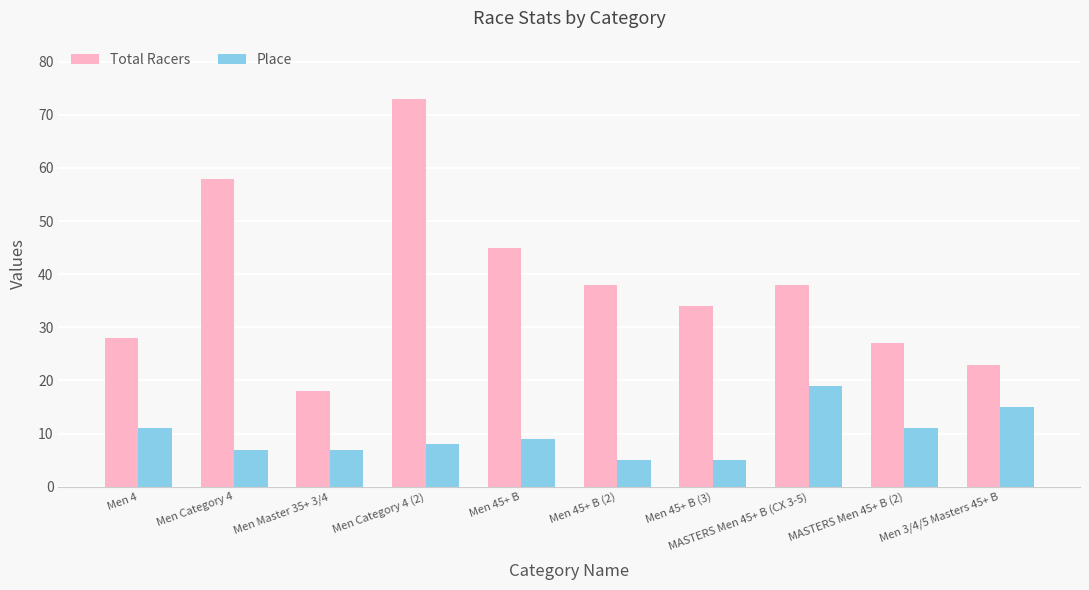

What is the maximum value shown in the chart?

73